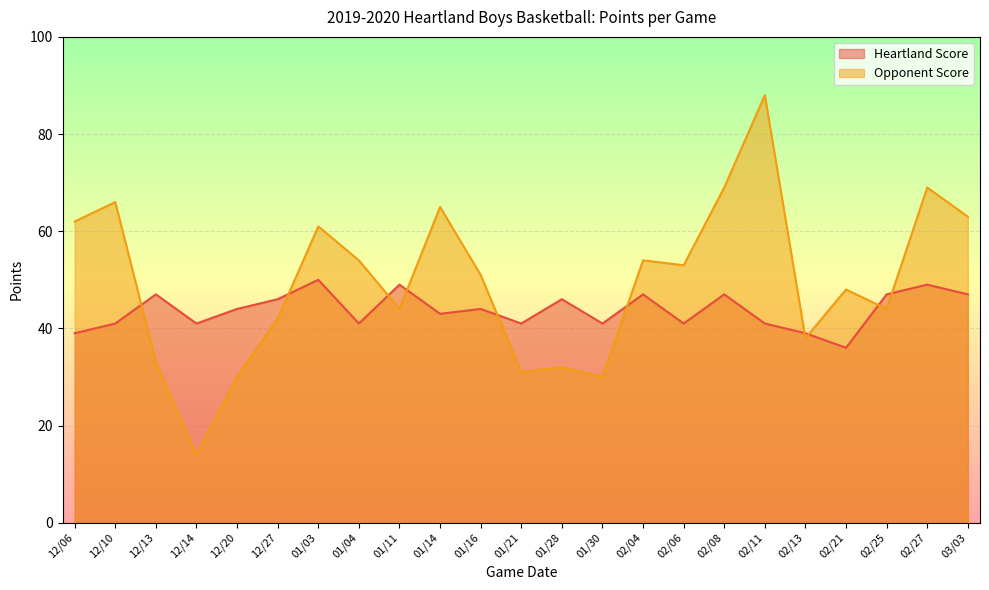

Rank the categories by value from lowest to highest.

12/14, 12/20, 01/30, 01/21, 01/28, 12/13, 02/13, 12/27, 01/11, 02/25, 02/21, 01/16, 02/06, 01/04, 02/04, 01/03, 12/06, 03/03, 01/14, 12/10, 02/08, 02/27, 02/11